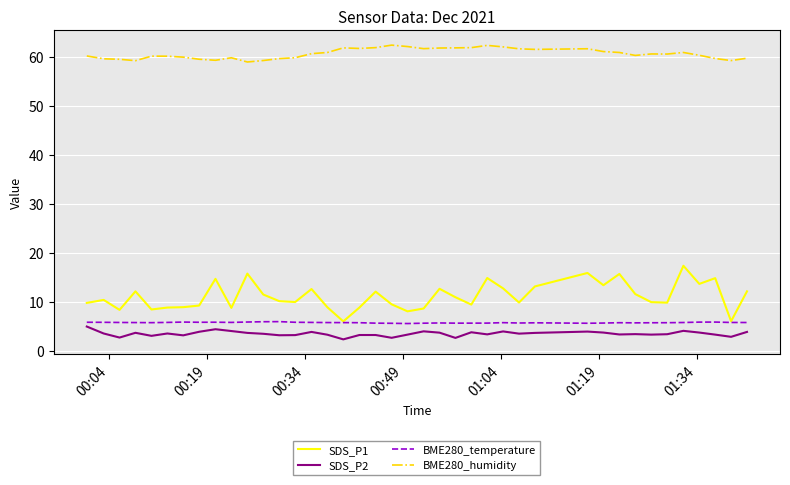

What is the sum of all BME280_temperature values?

230.0